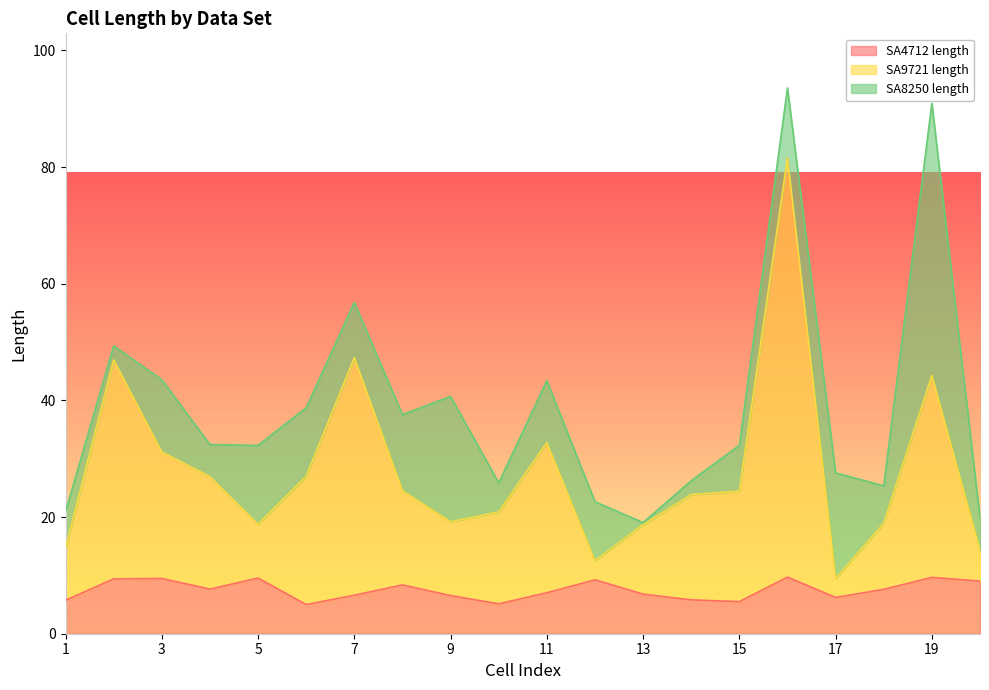

What is the minimum value for SA4712 length?

5.0